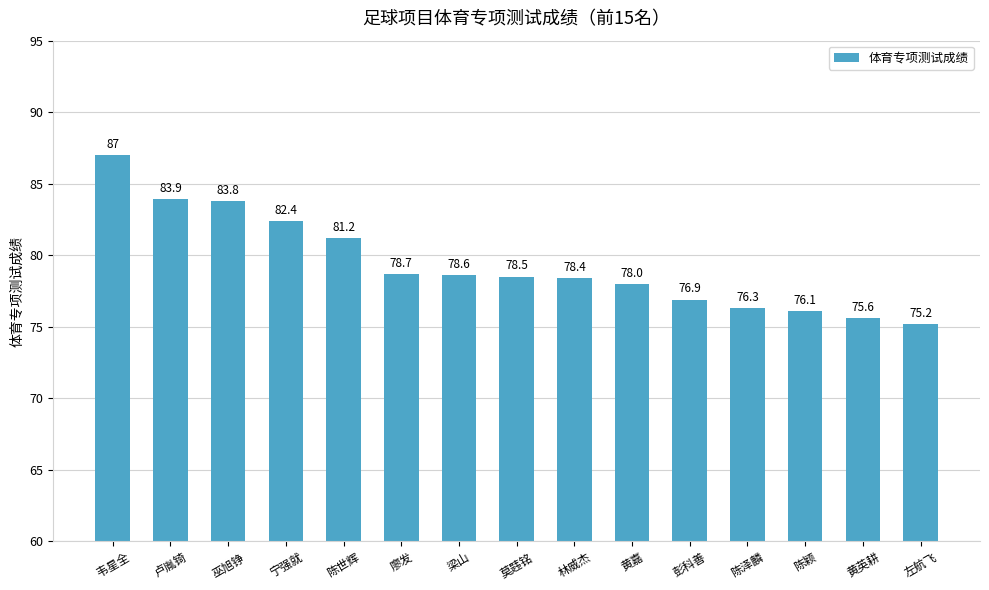

Approximately how many times larger is the value at 陈颖 compared to 黄嘉?

1.0